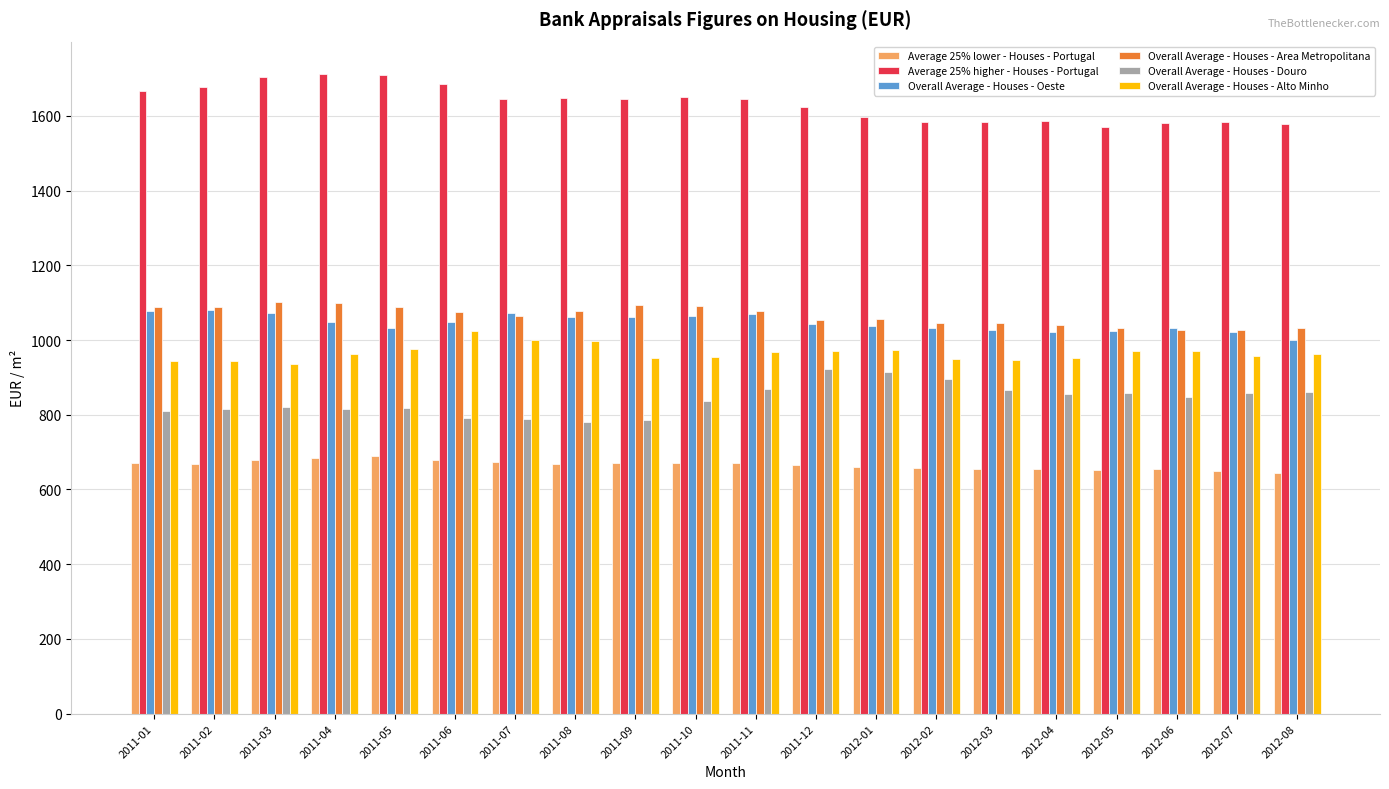

What are all the series names shown in the legend?

Average 25% lower - Houses - Portugal, Average 25% higher - Houses - Portugal, Overall Average - Houses - Oeste, Overall Average - Houses - Area Metropolitana, Overall Average - Houses - Douro, Overall Average - Houses - Alto Minho